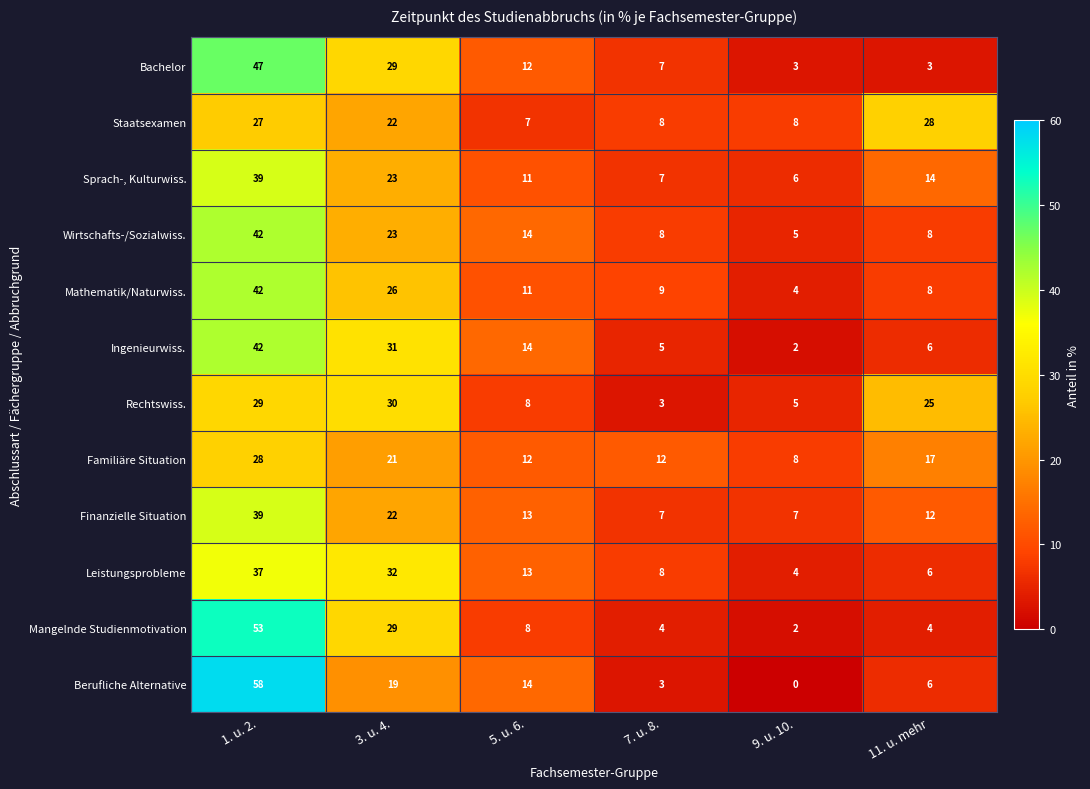

The Mathematik/Naturwiss. series shows 11 at 3. u. 4.. True or false?

False